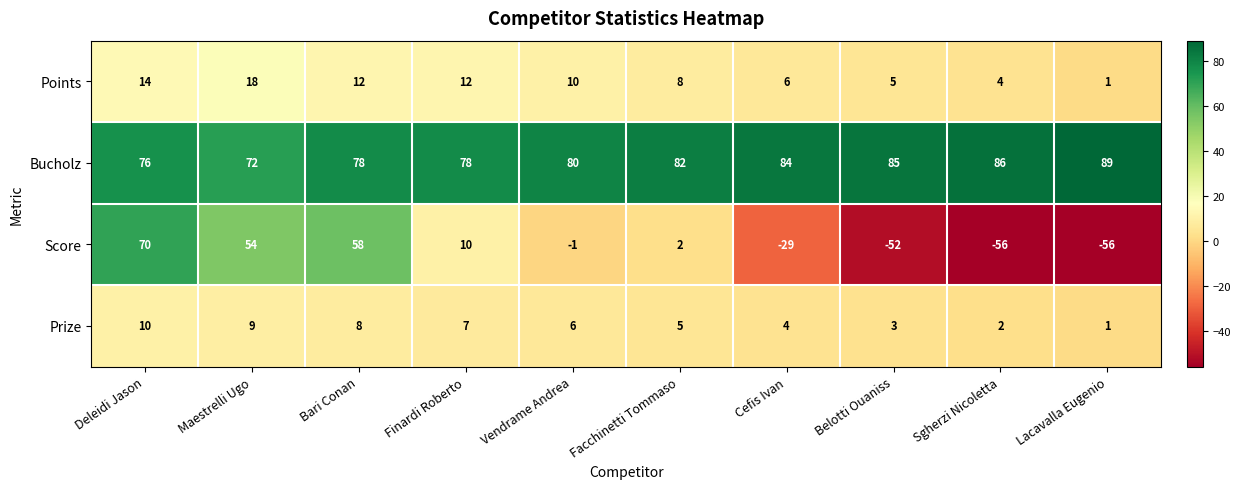

What is the difference between the Bucholz values at Cefis Ivan and Lacavalla Eugenio?

5